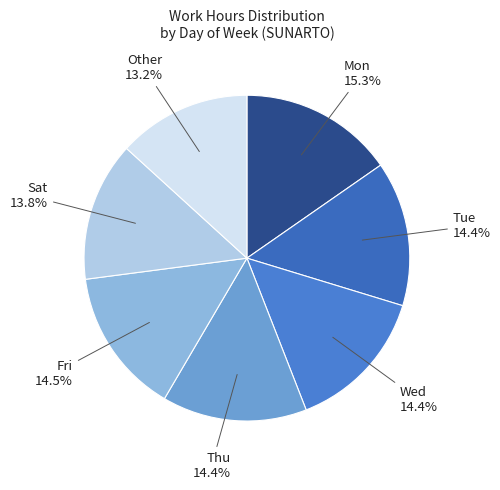

Count the number of slices in the pie.

7